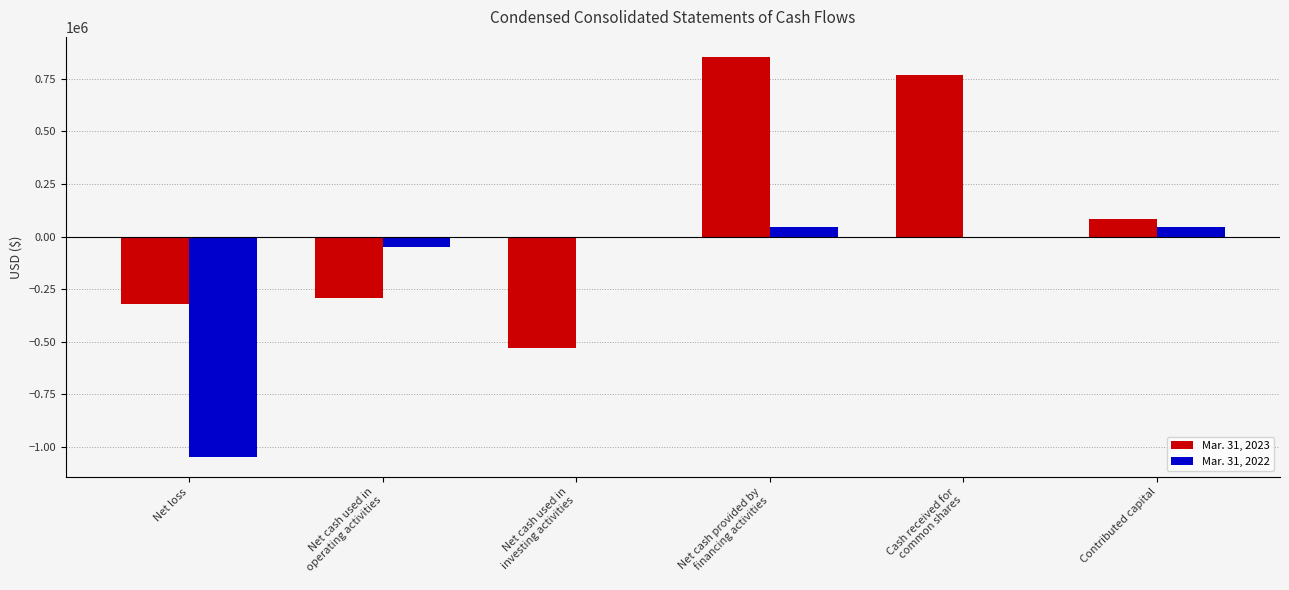

What are all the series names shown in the legend?

Mar. 31, 2023, Mar. 31, 2022